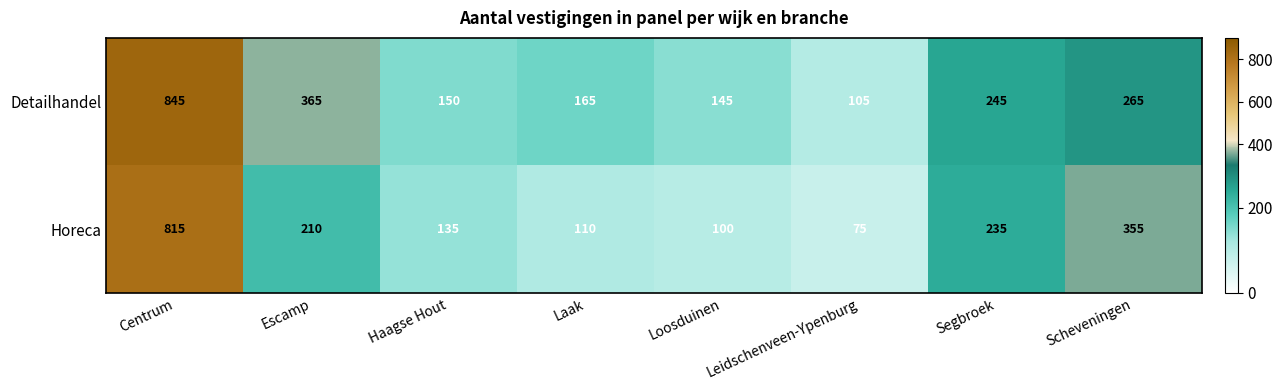

List the series in order of their overall mean, highest first.

Detailhandel, Horeca